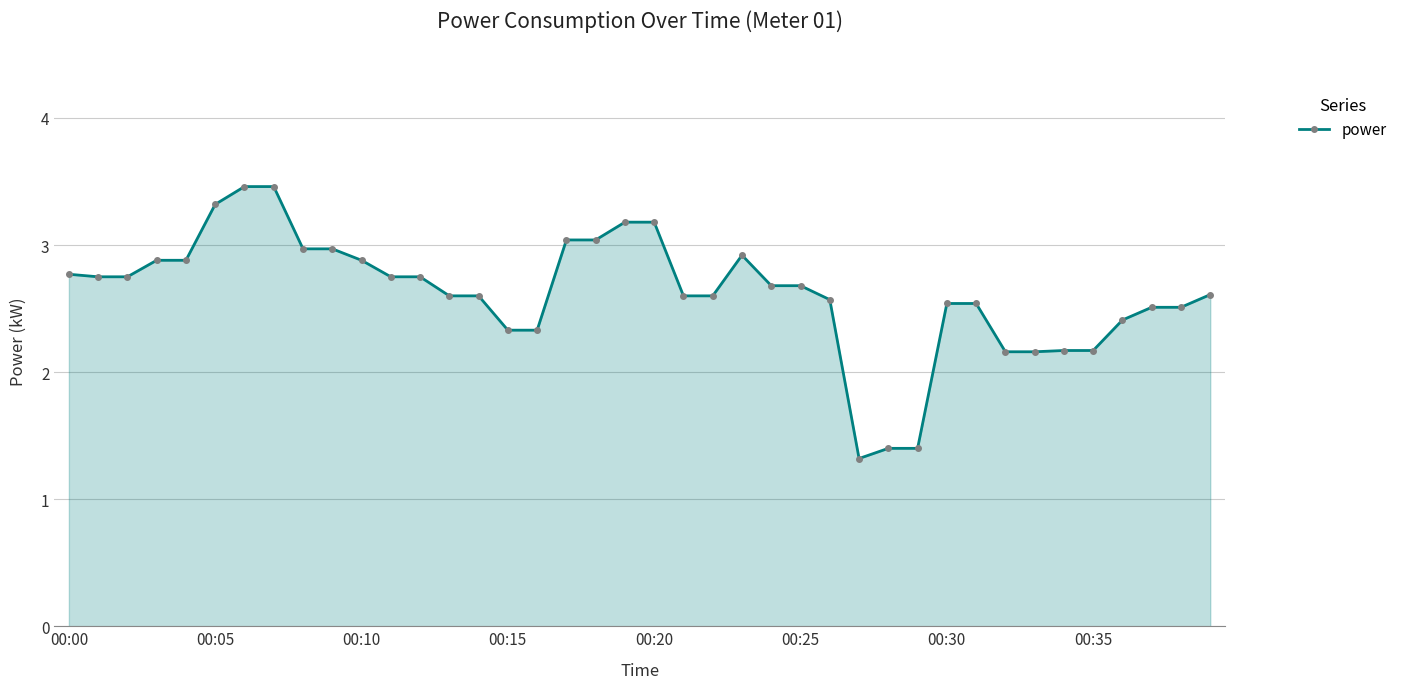

What is the greatest value displayed?

3.5